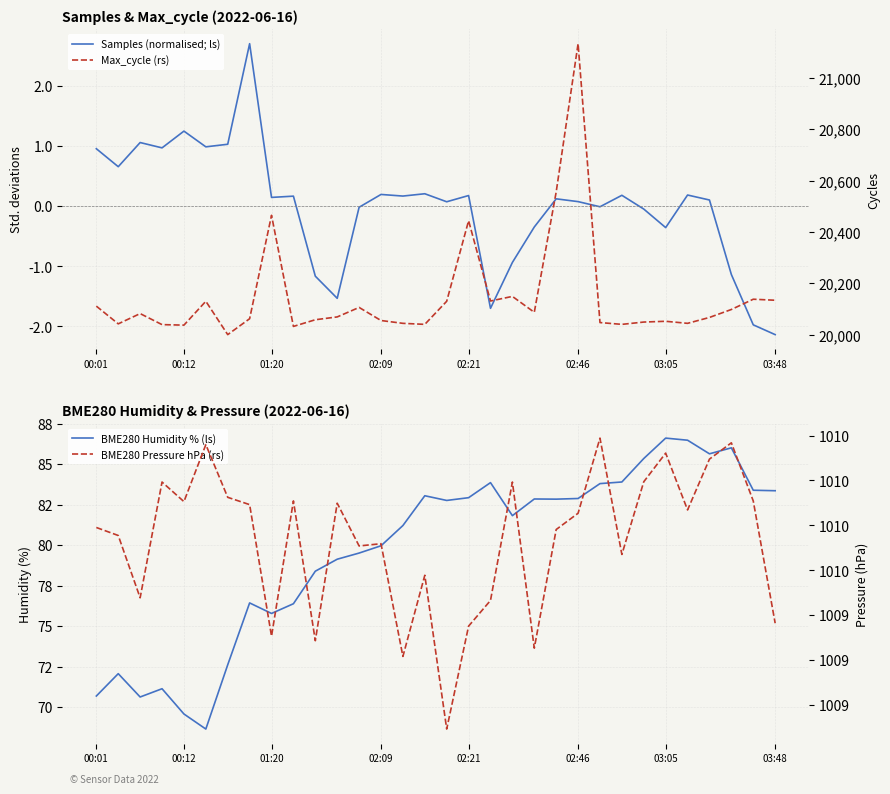

The BME280 Humidity % (ls) series shows 129.9 at 15. True or false?

False